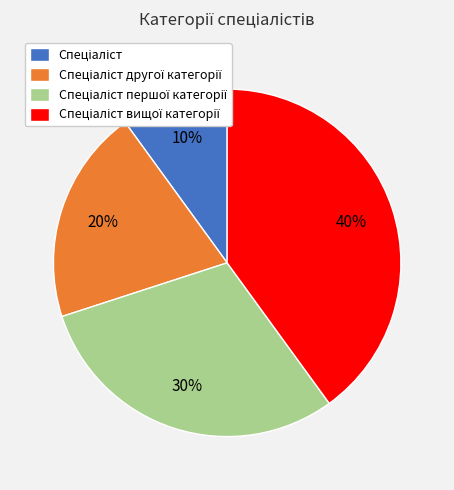

How many slices are in this pie chart?

4